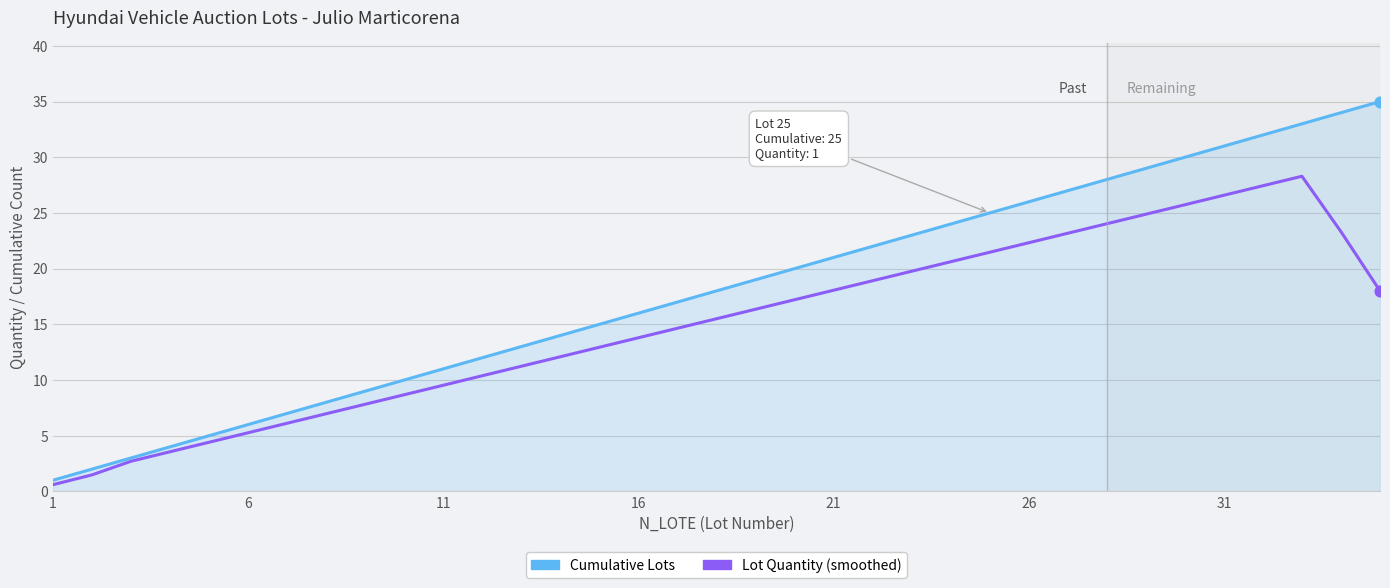

What are all the series names shown in the legend?

Cumulative Lots, Lot Quantity (smoothed)